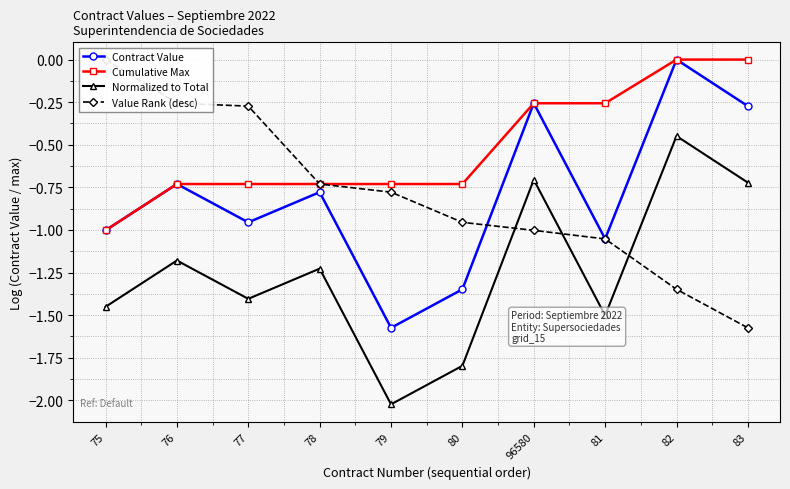

Rank the series at 96580 from lowest to highest value.

Value Rank (desc), Normalized to Total, Contract Value, Cumulative Max